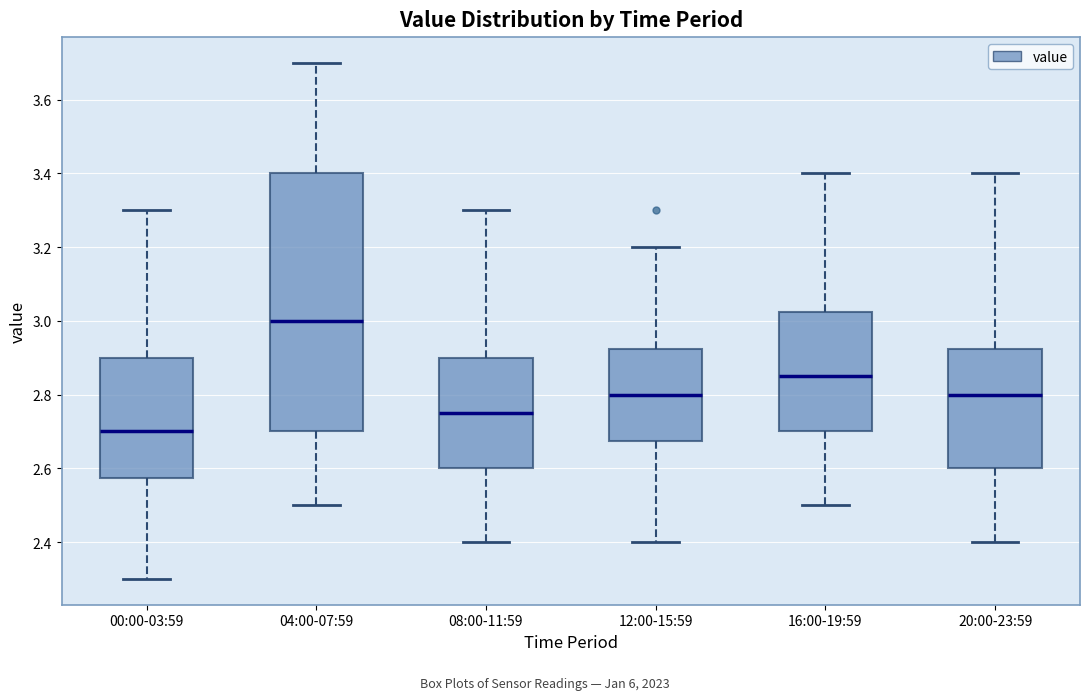

Reading left to right, transcribe this box plot: for each box, give where its median line is, the range the box spans, and where its two whiskers end, as read against the y-axis. The values are not printed on the chart, so give them approximately, as read against the axis.

00:00-03:59: median 2.70, box 2.58 to 2.90, whiskers 2.30 to 3.30
04:00-07:59: median 3.00, box 2.70 to 3.40, whiskers 2.50 to 3.70
08:00-11:59: median 2.76, box 2.60 to 2.90, whiskers 2.40 to 3.30
12:00-15:59: median 2.80, box 2.68 to 2.92, whiskers 2.40 to 3.20
16:00-19:59: median 2.86, box 2.70 to 3.02, whiskers 2.50 to 3.40
20:00-23:59: median 2.80, box 2.60 to 2.92, whiskers 2.40 to 3.40